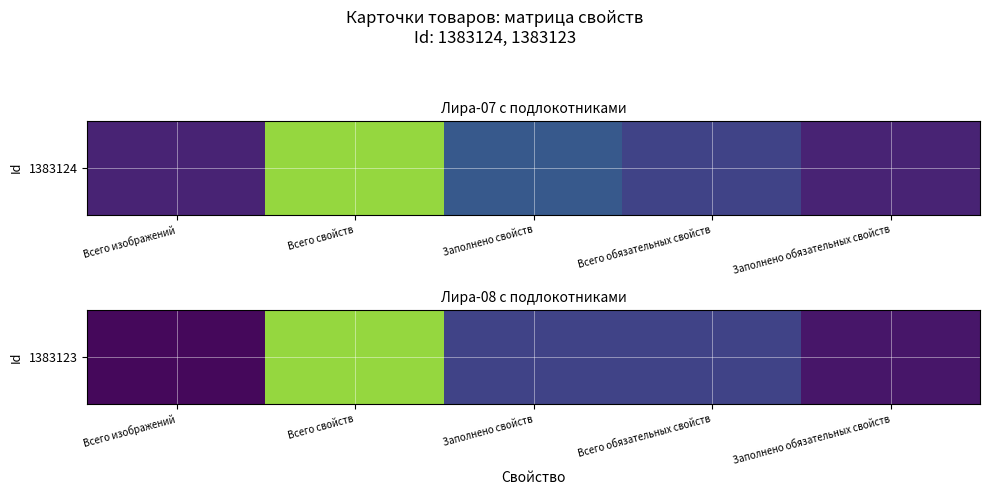

What is the difference between the values at Всего изображений and Всего свойств?

41